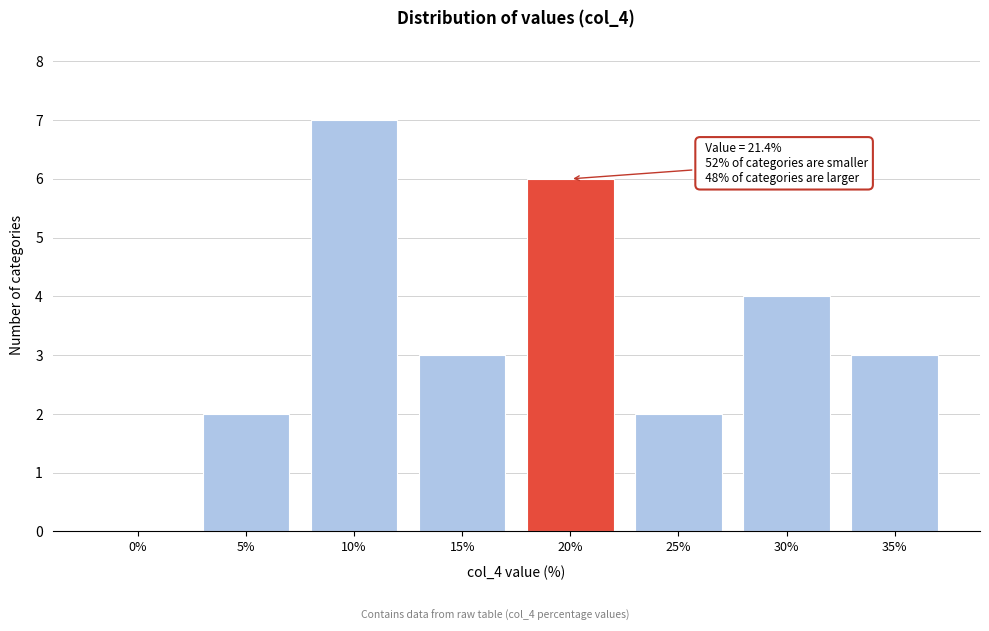

Reading left to right, what are all the values shown in this chart?

0%=0	5%=2	10%=7	15%=3	20%=6	25%=2	30%=4	35%=3